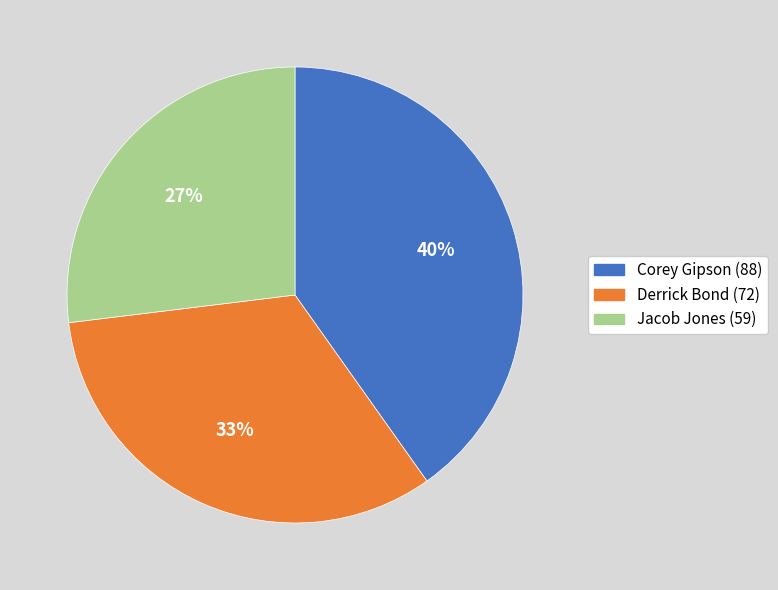

Between Corey Gipson (88) and Derrick Bond (72), which is larger?

Corey Gipson (88)